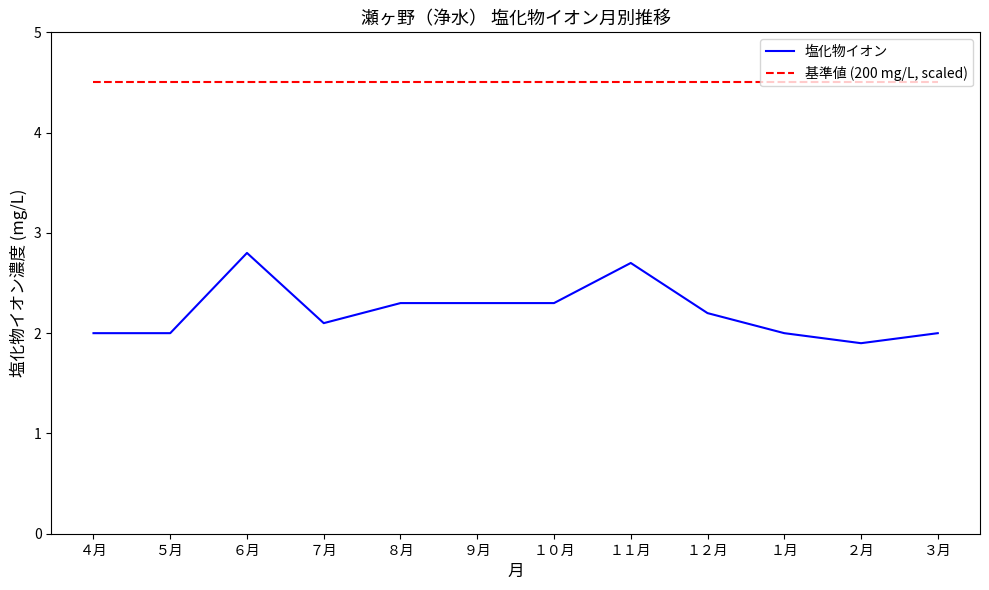

What position from the left is ４月?

1